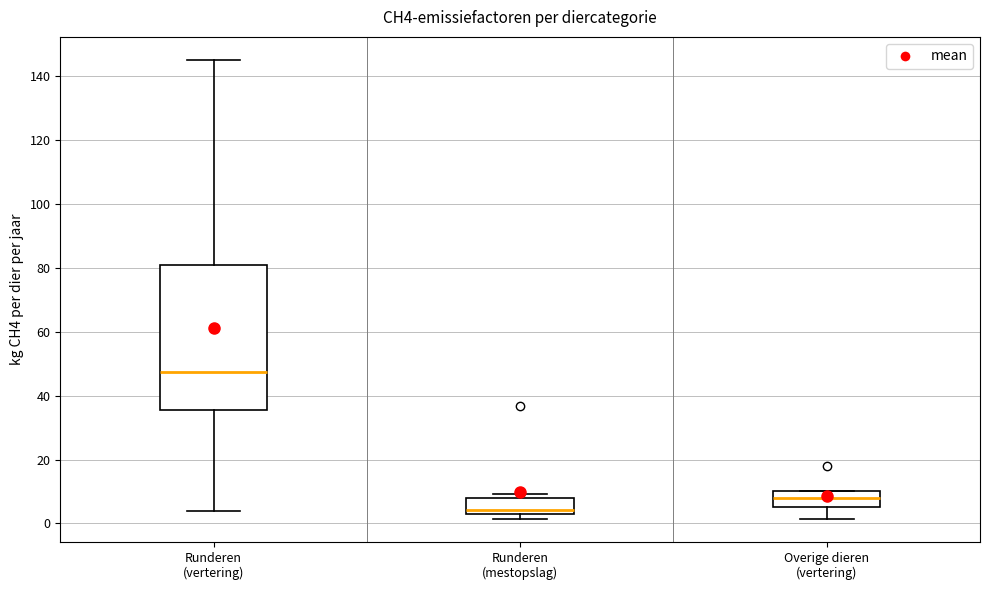

Which box has the lowest median line?

Runderen (mestopslag)